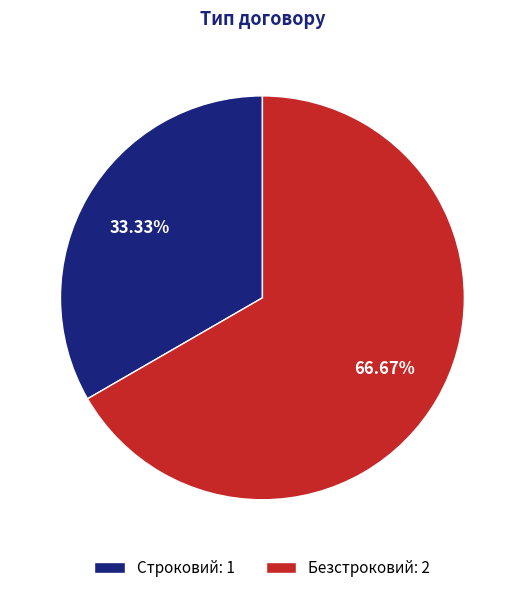

Approximately how many times larger is the value at Строковий compared to Безстроковий?

0.5